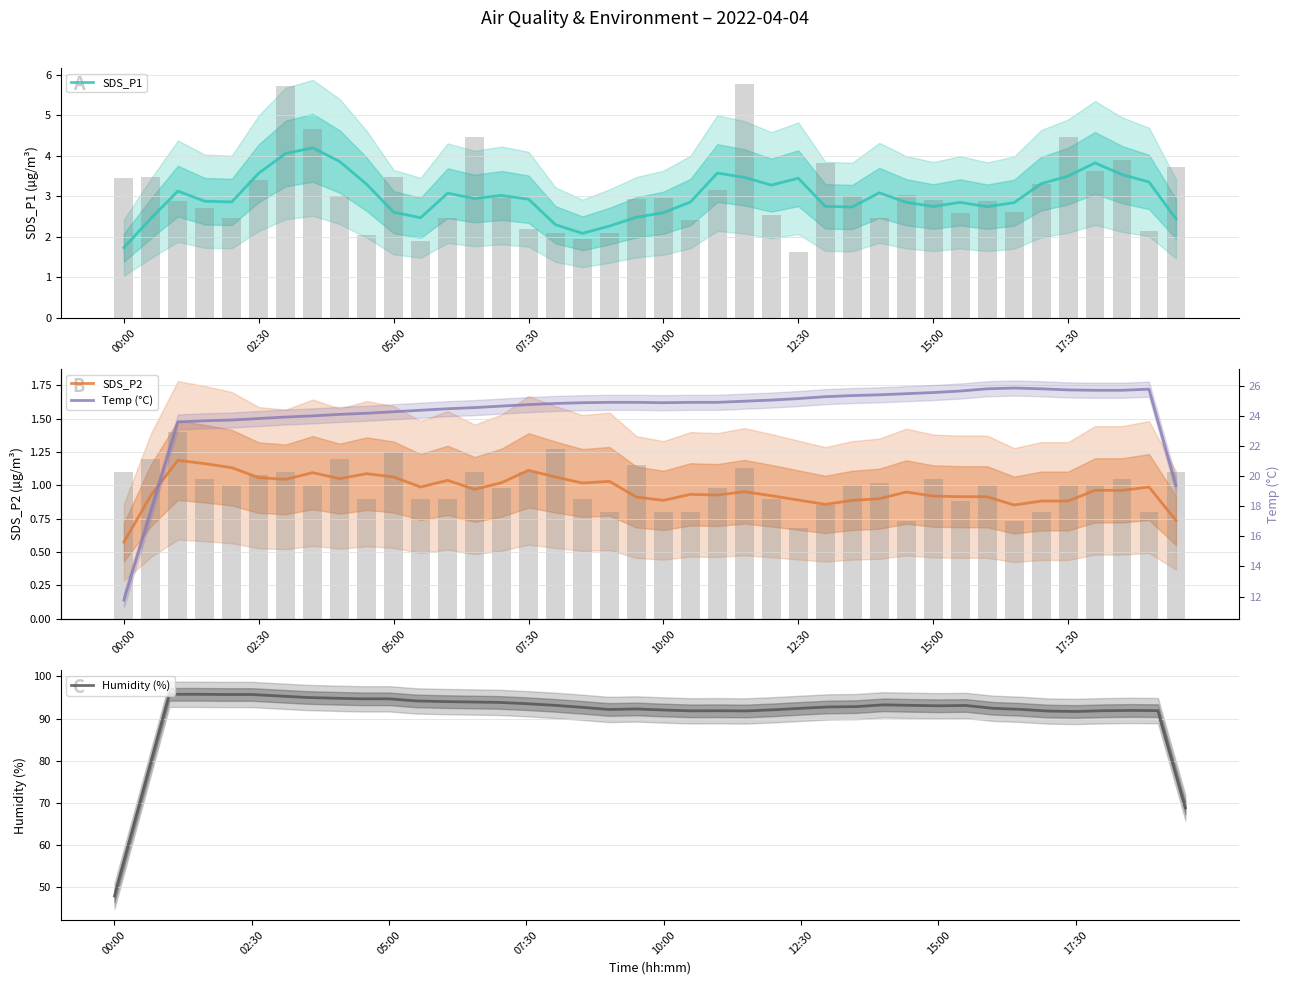

Does the chart contain stacked bars?

No